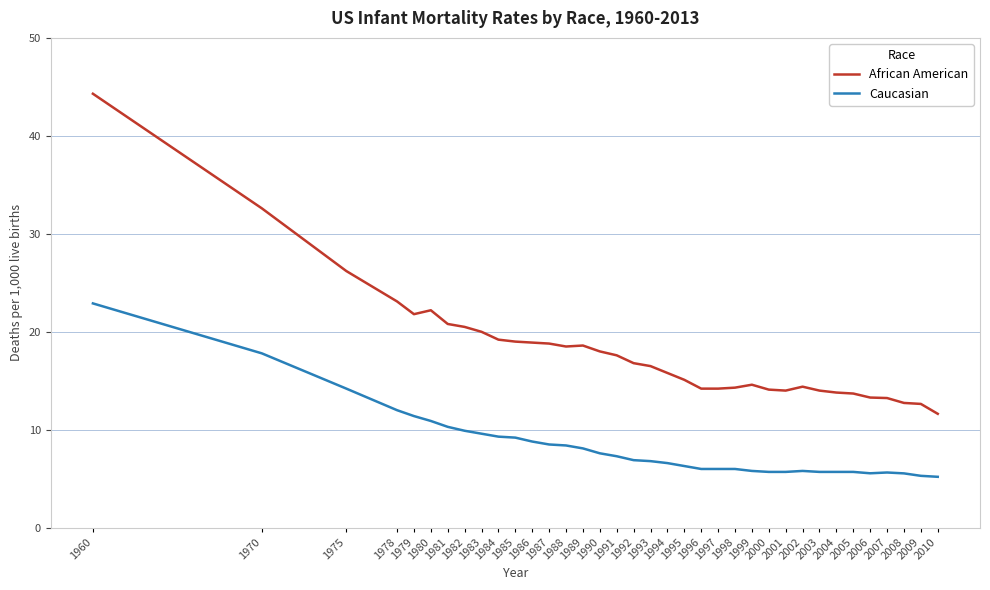

The value of Caucasian at 1979 is 11.4. True or false?

True